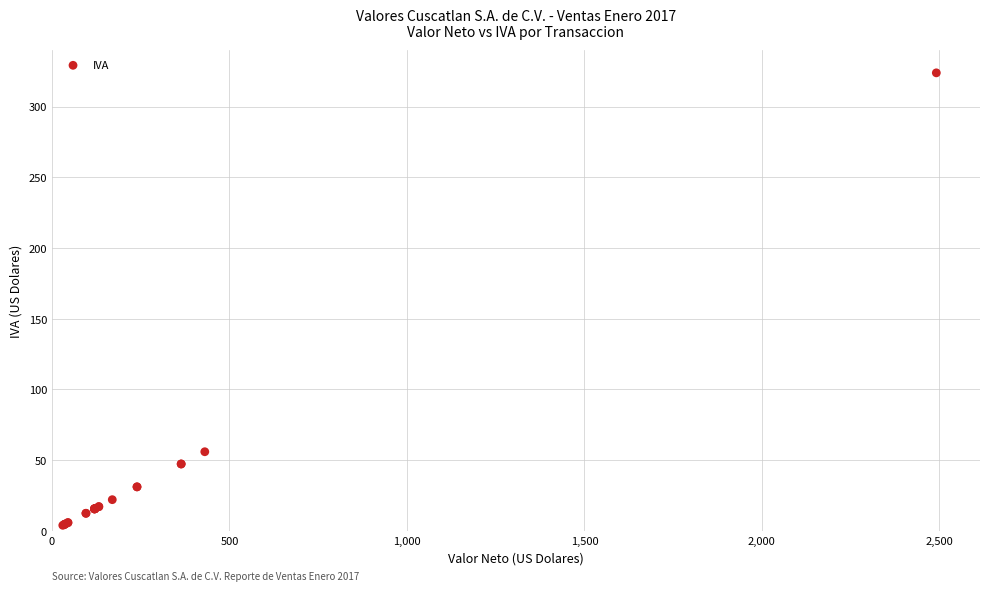

What Y value in the scatter plot is closest to 163?

56.0